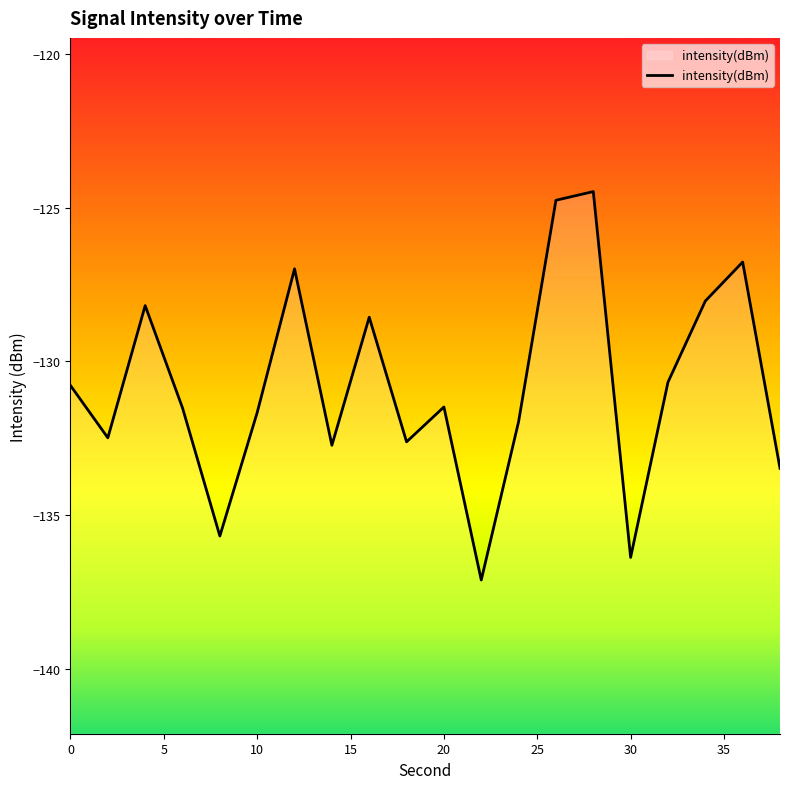

What is the maximum value shown in the chart?

-124.5